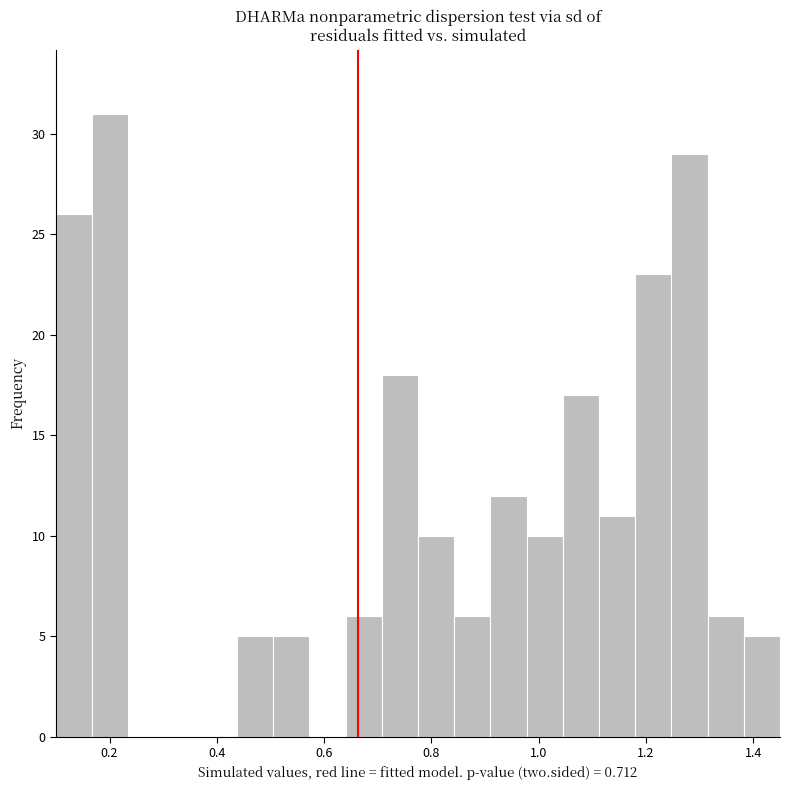

Read against the x-axis, roughly where is the centre of the tallest bar?

0.20